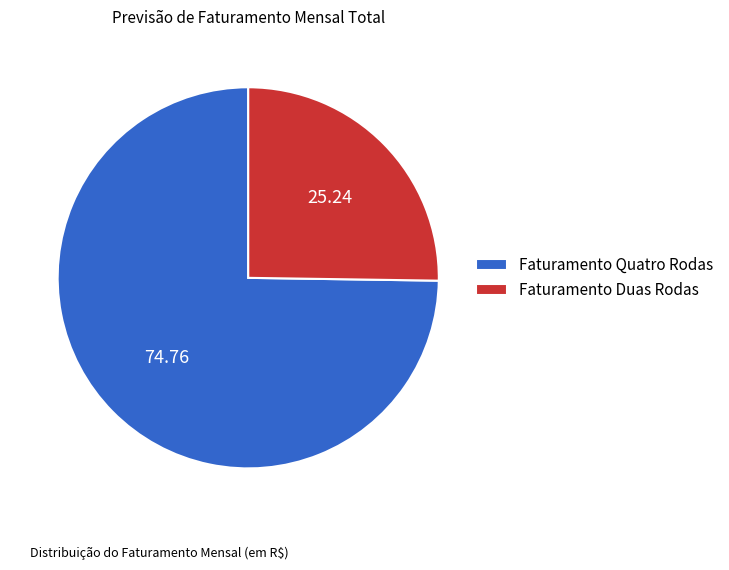

How many segments does this pie chart have?

2